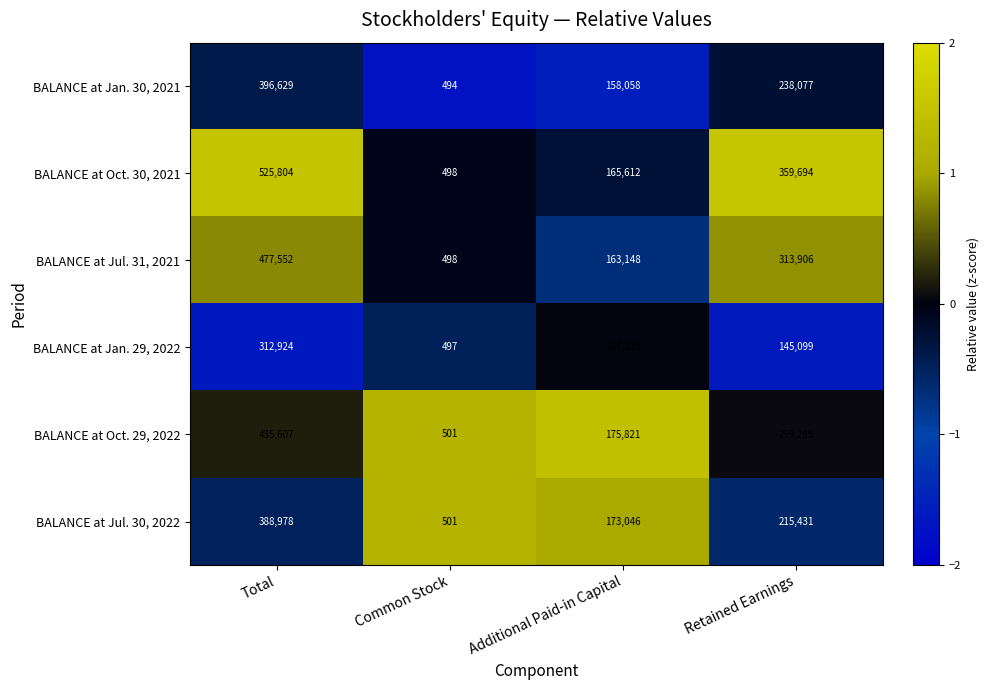

What is the total value across all series at Retained Earnings?

1531492